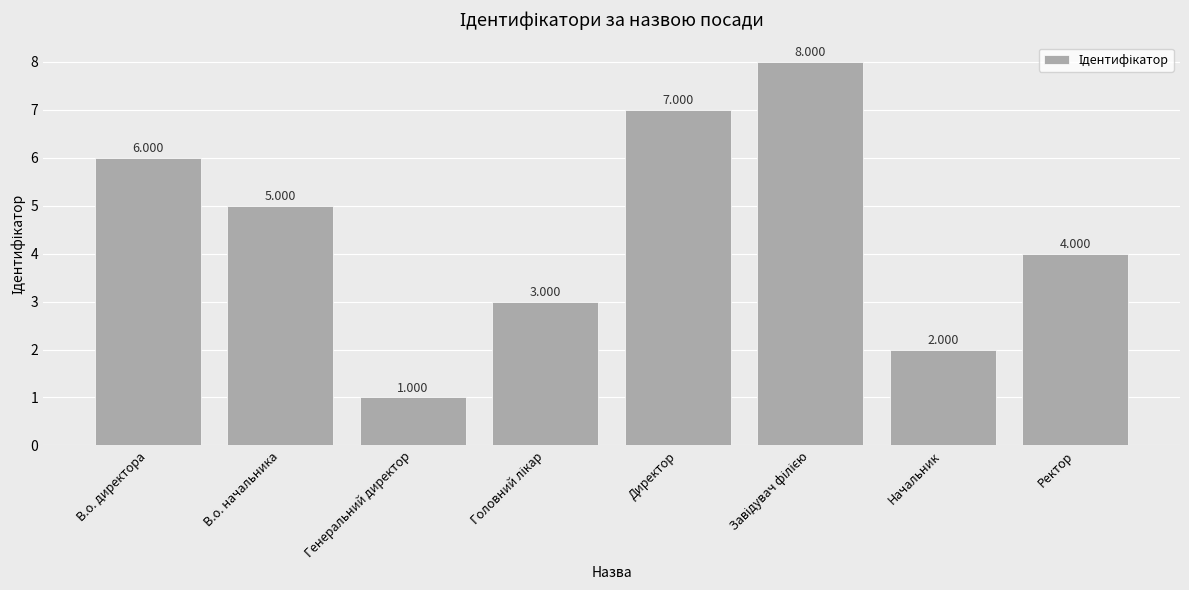

Between Директор and Генеральний директор, which is larger?

Директор